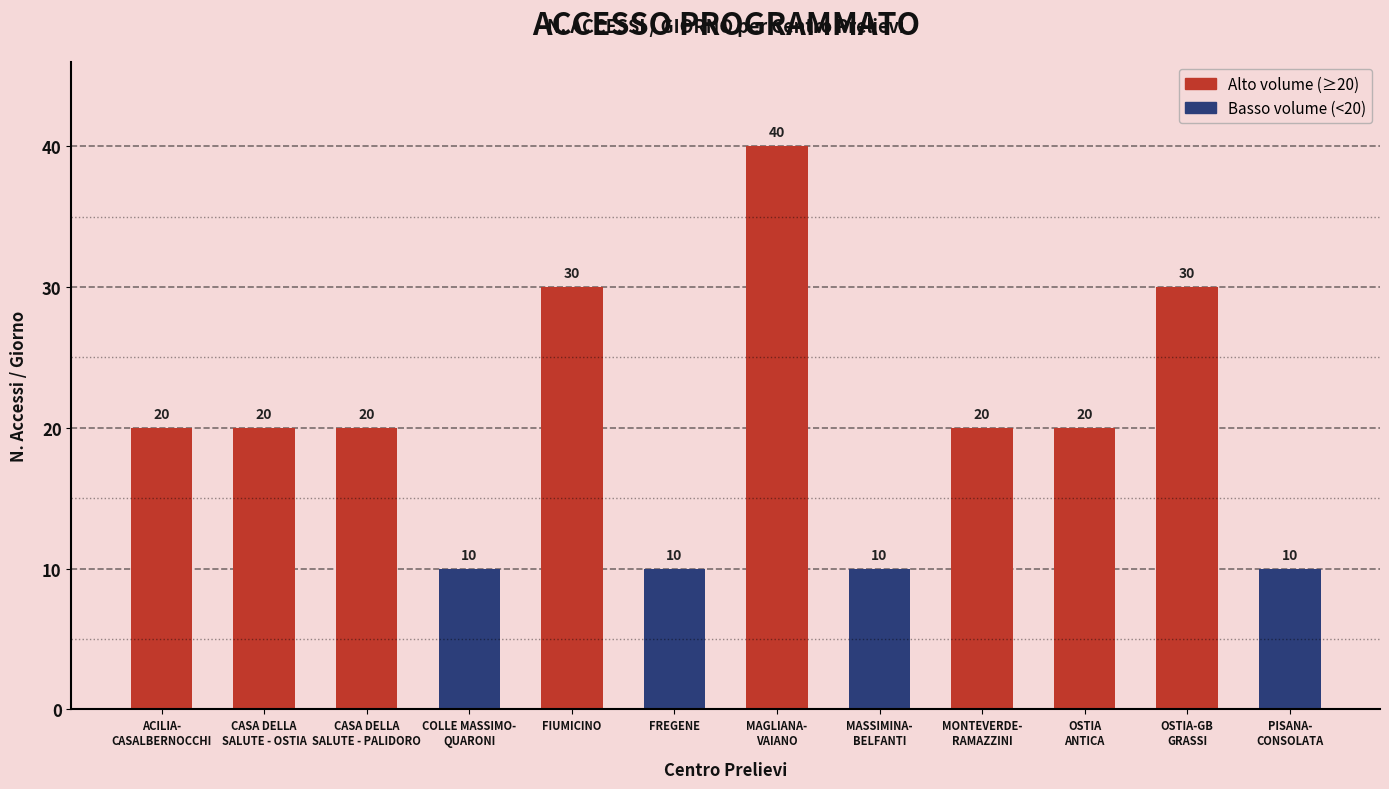

Count the values in the range 10 to 30.

11